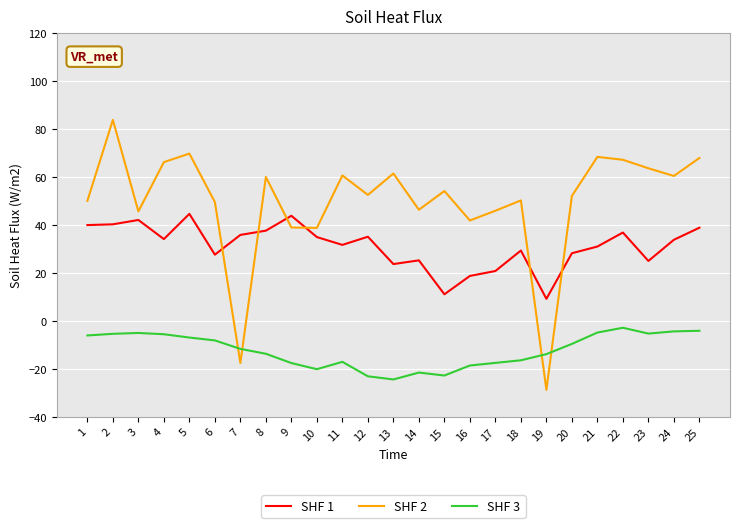

How many times do SHF 3 and SHF 2 cross each other?

4